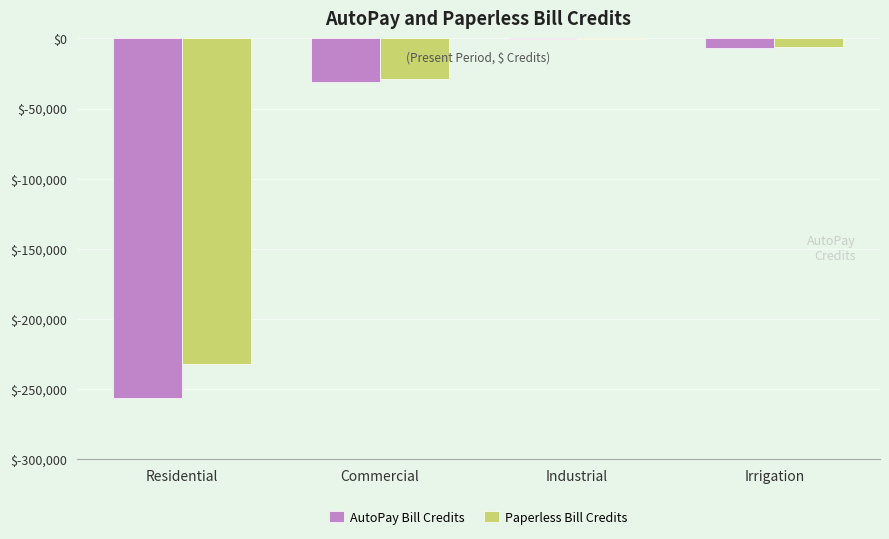

The Paperless Bill Credits series shows -84134.0 at Residential. True or false?

False